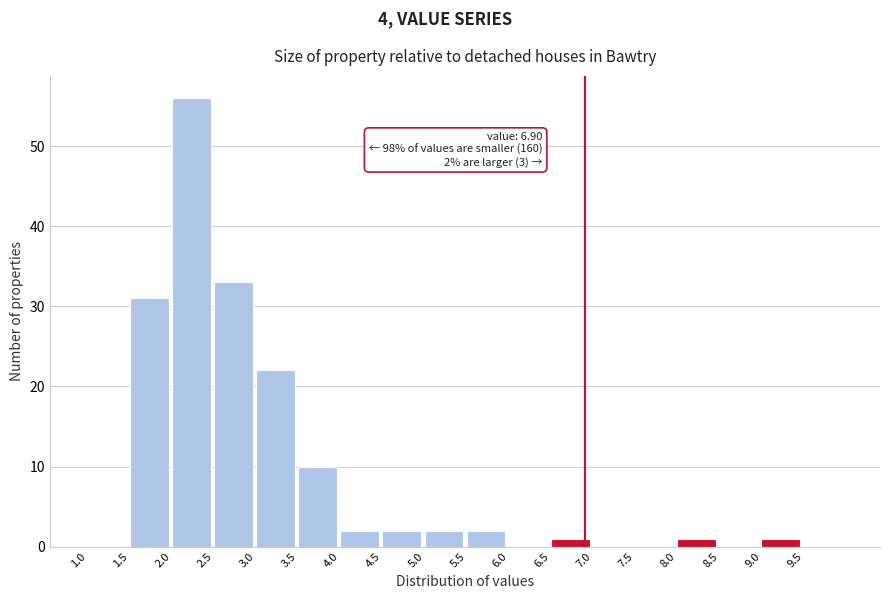

Which range on the x-axis has the tallest bar?

2.0 to 2.5